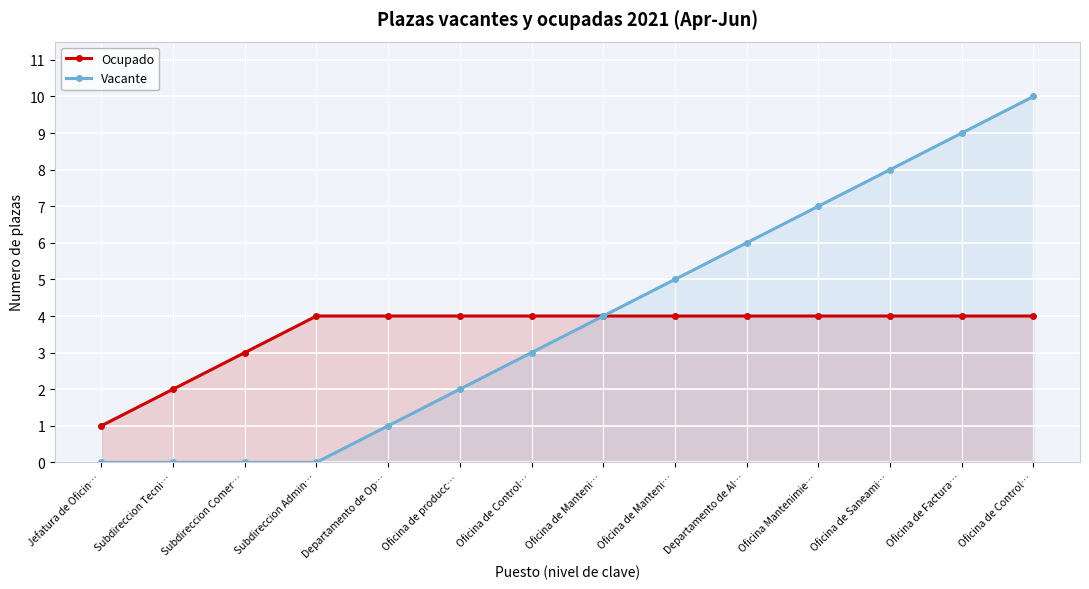

True or false: Ocupado has a value of 5 at Subdireccion Comer….

False